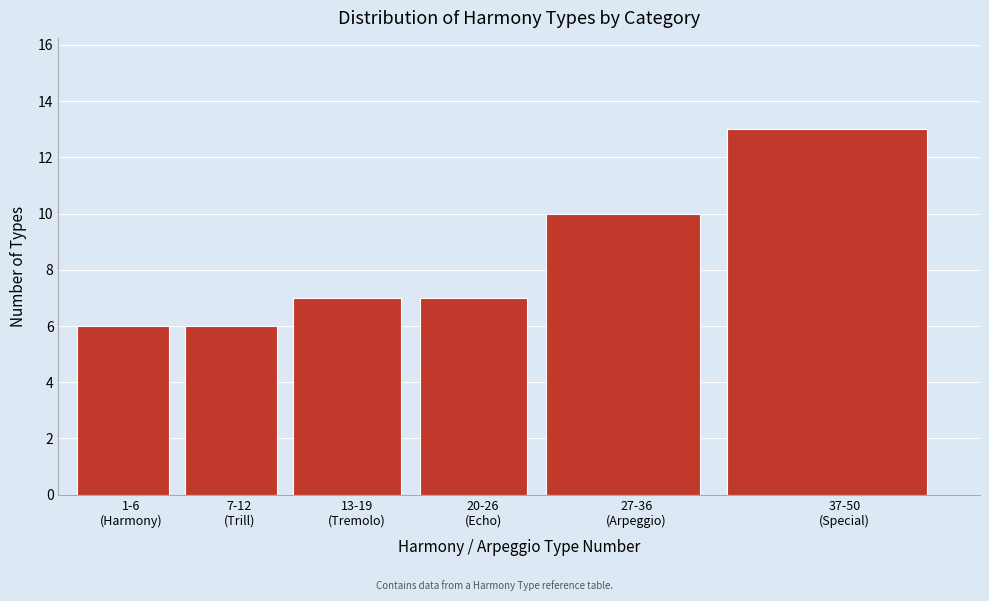

Reading left to right, extract all data points from this chart.

6	6	7	7	10	13